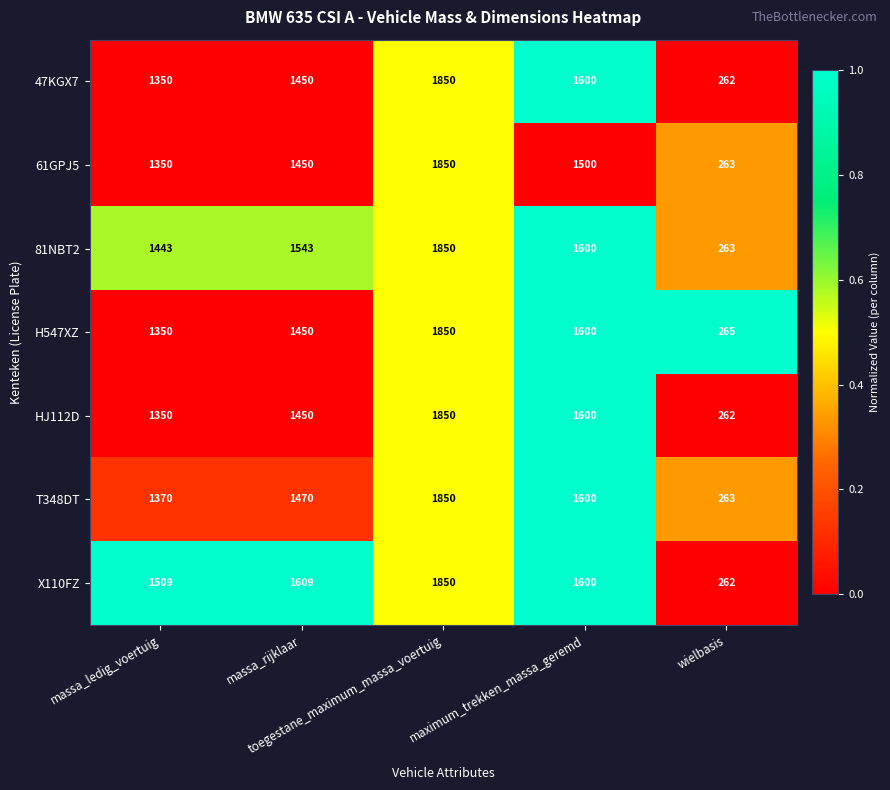

What is the average value of the H547XZ series?

1303